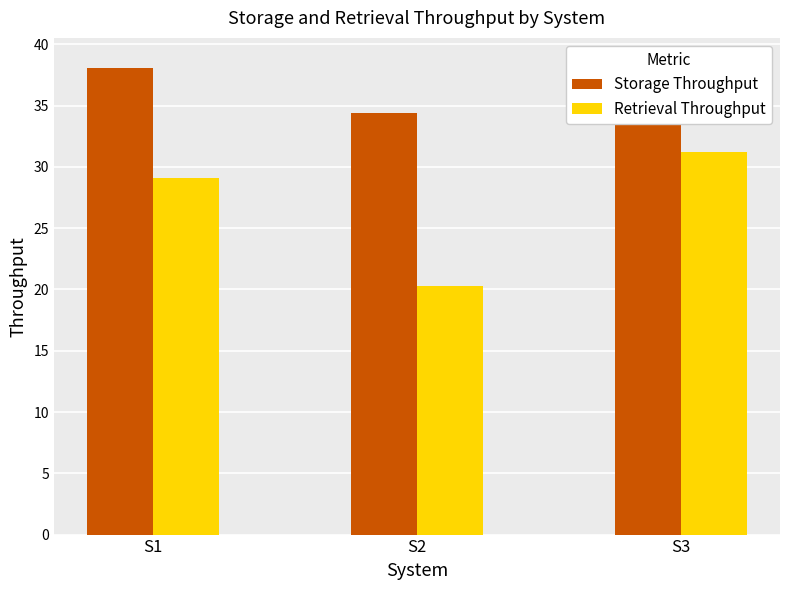

Between S2 and S1, which is larger?

S1